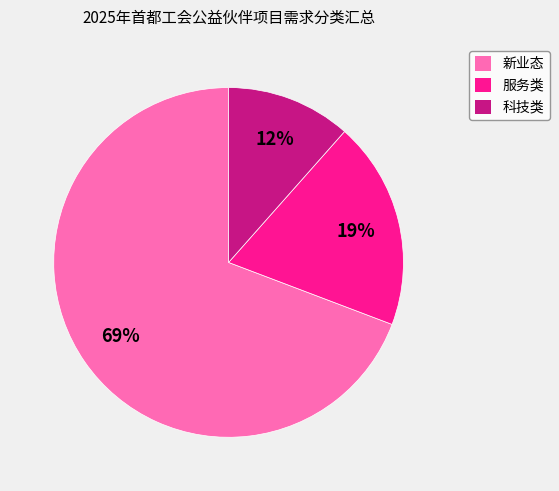

Which category has the biggest portion of the pie?

新业态